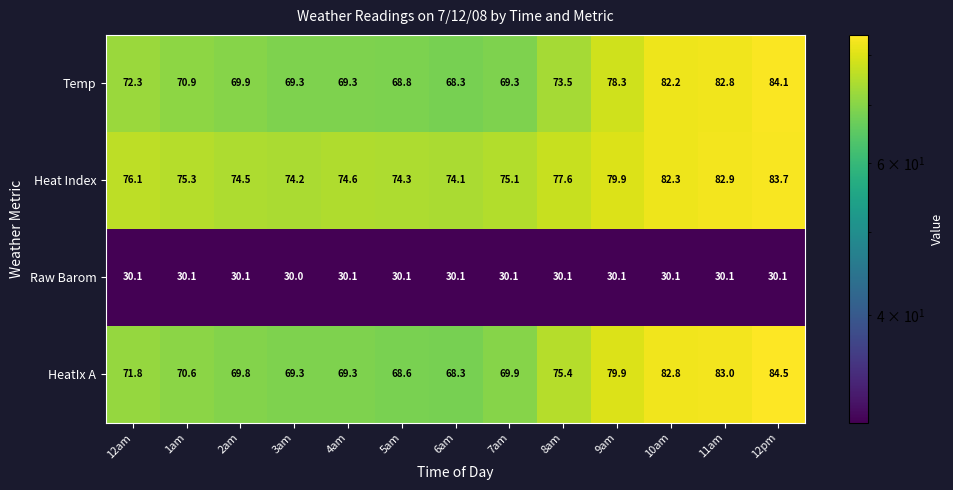

Is it true that Temp equals 110.4 at 3am?

False